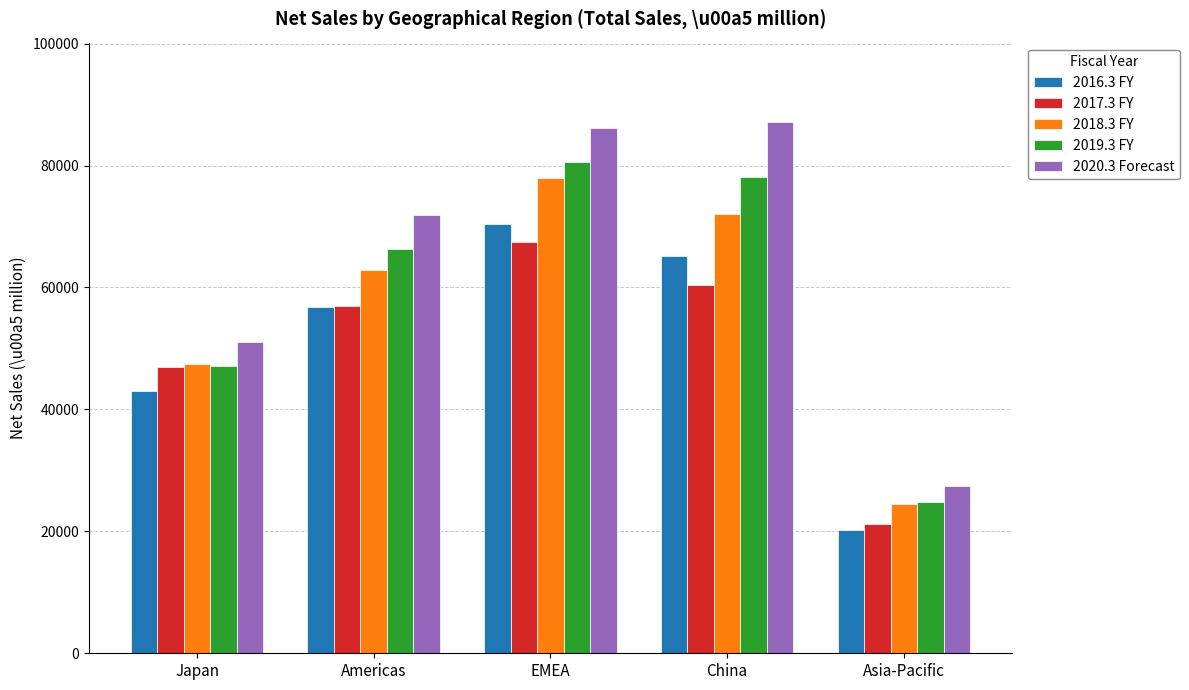

List the labels in order of 2019.3 FY value, largest first.

EMEA, China, Americas, Japan, Asia-Pacific